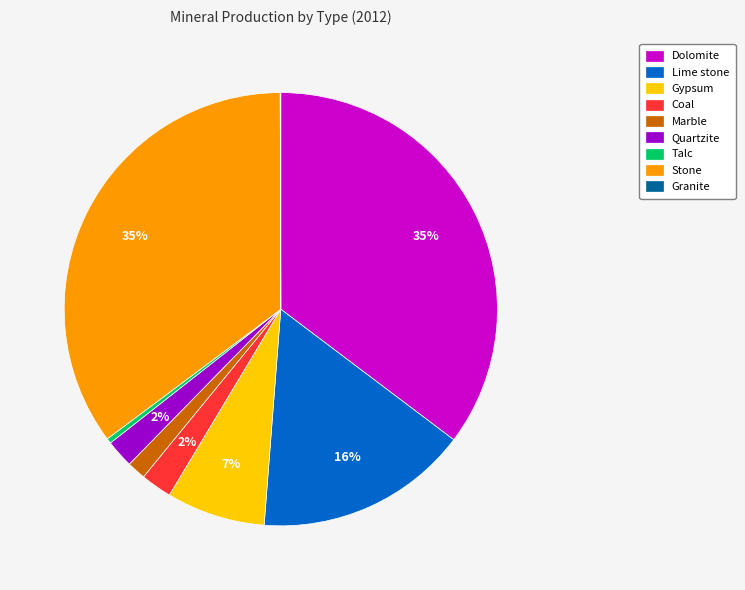

To the nearest percent, what is the combined percentage of Stone and Marble?

37%